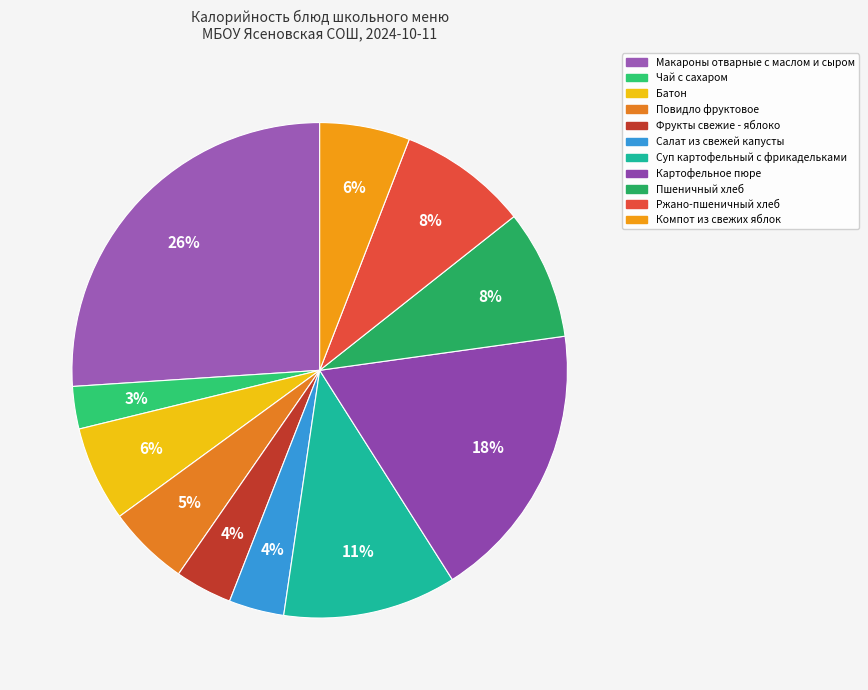

To the nearest percent, what is the average slice percentage?

9%